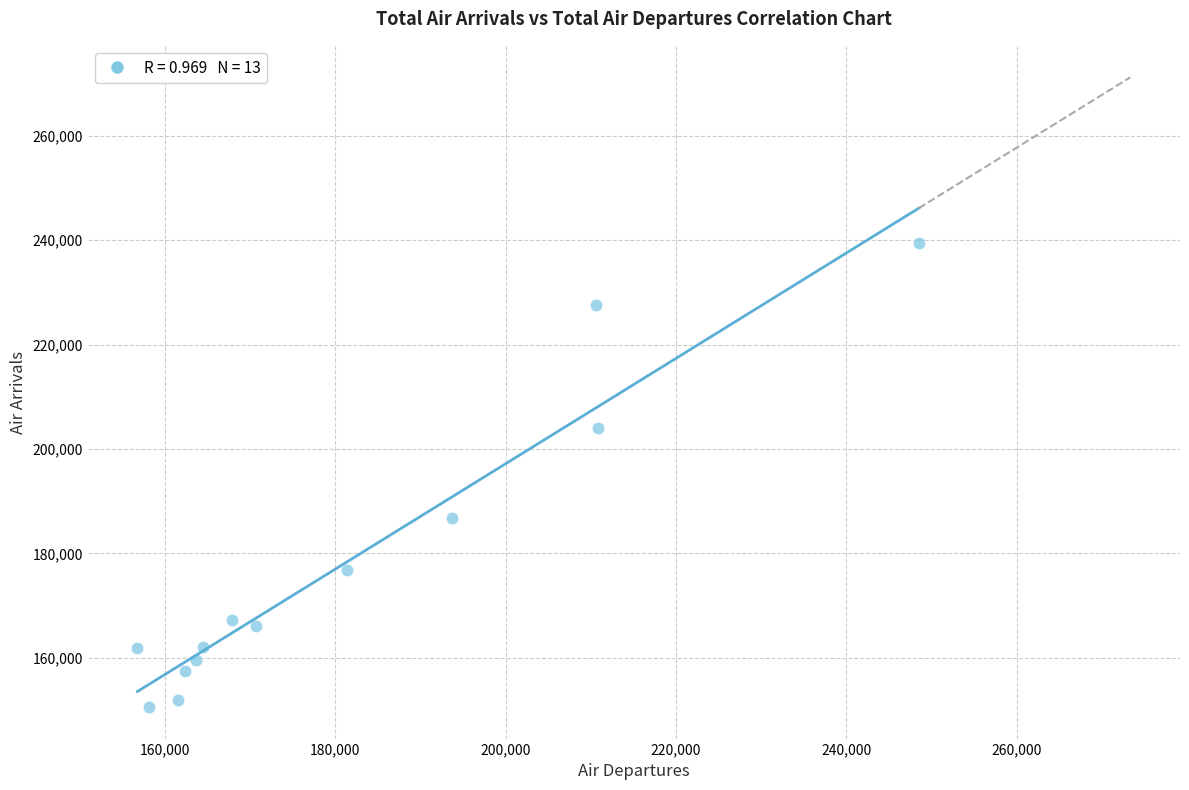

What is the range of X values (max minus min)?

91731